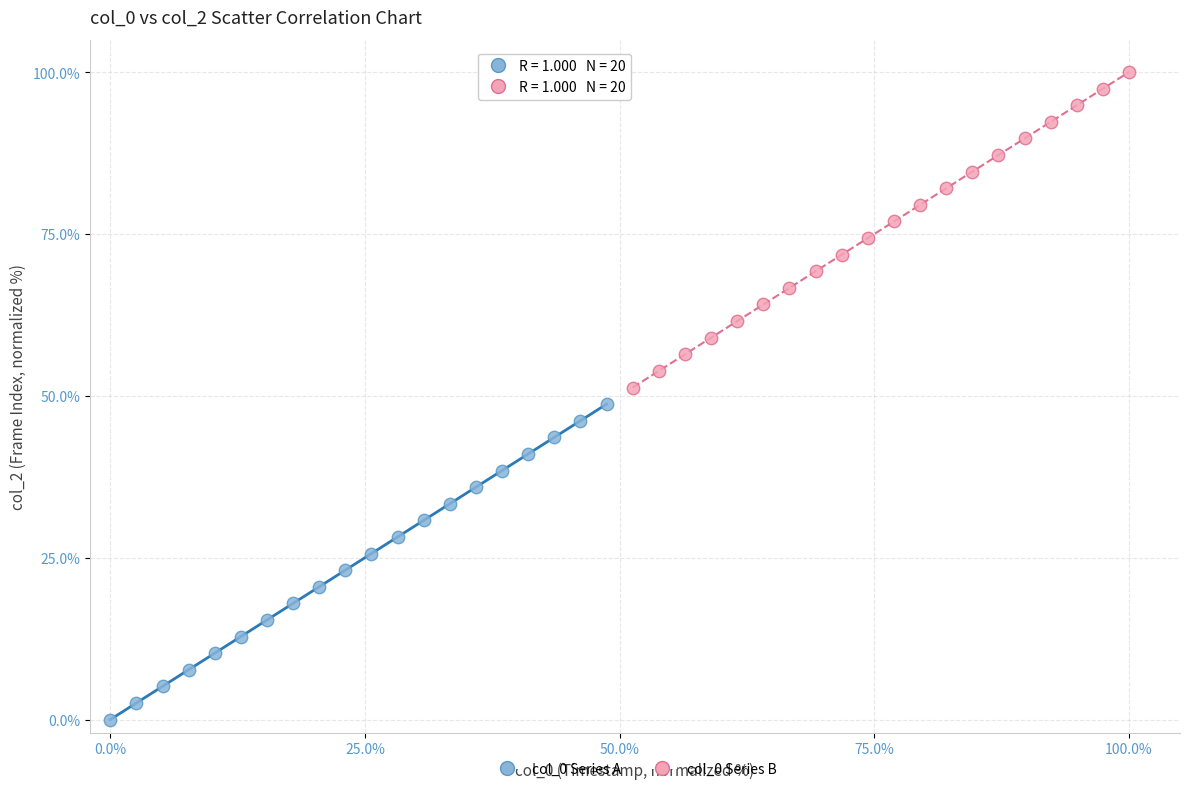

Which series contains the lowest Y value?

col_0 Series A